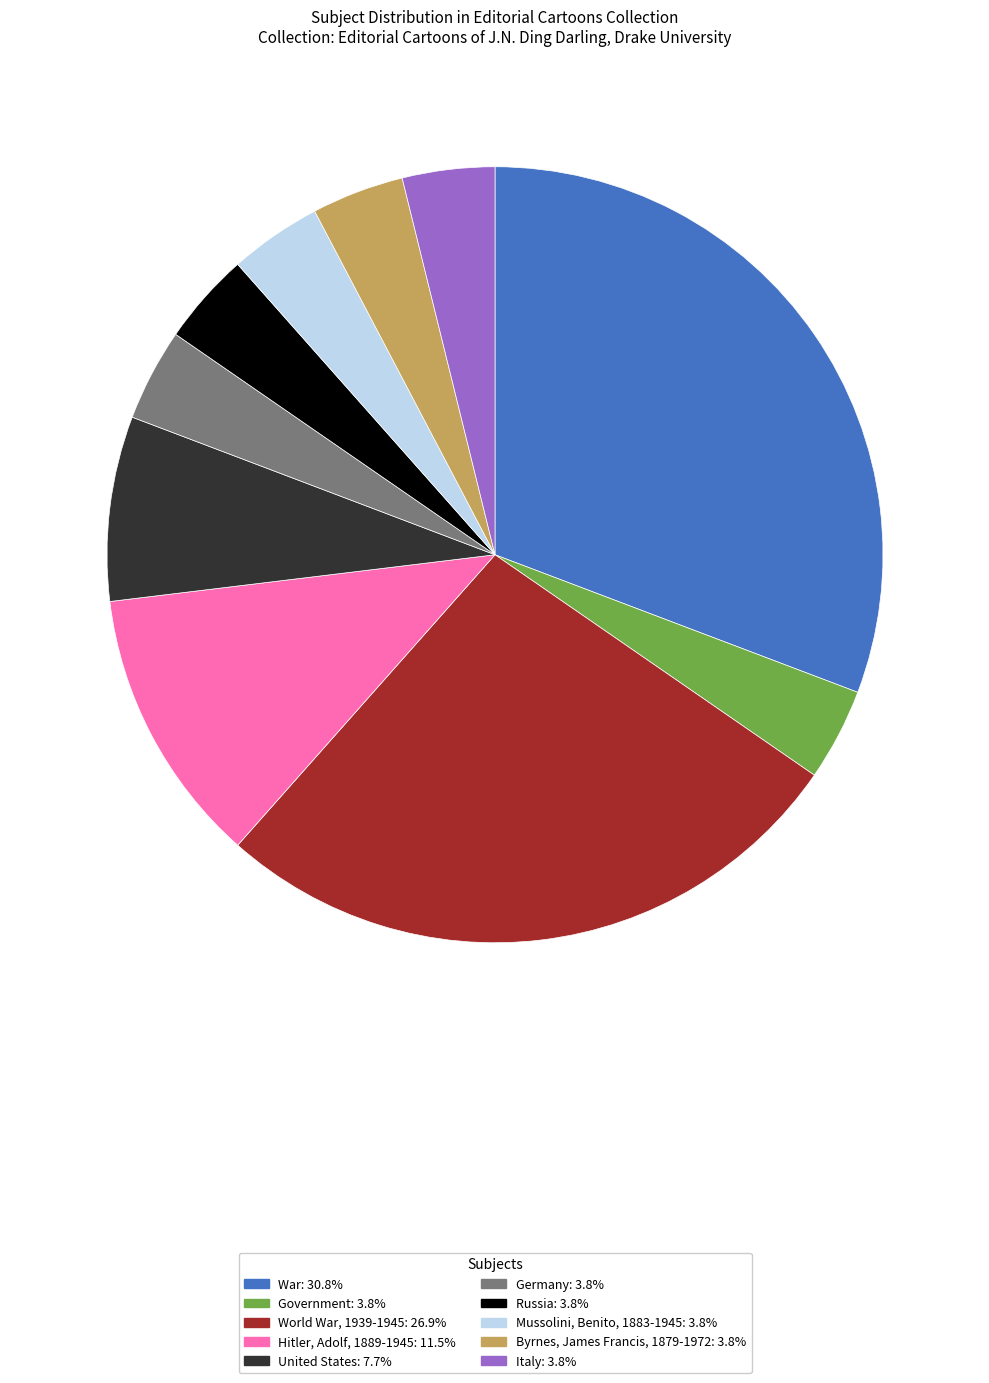

Do World War, 1939-1945 and United States together represent more than half of the pie?

No